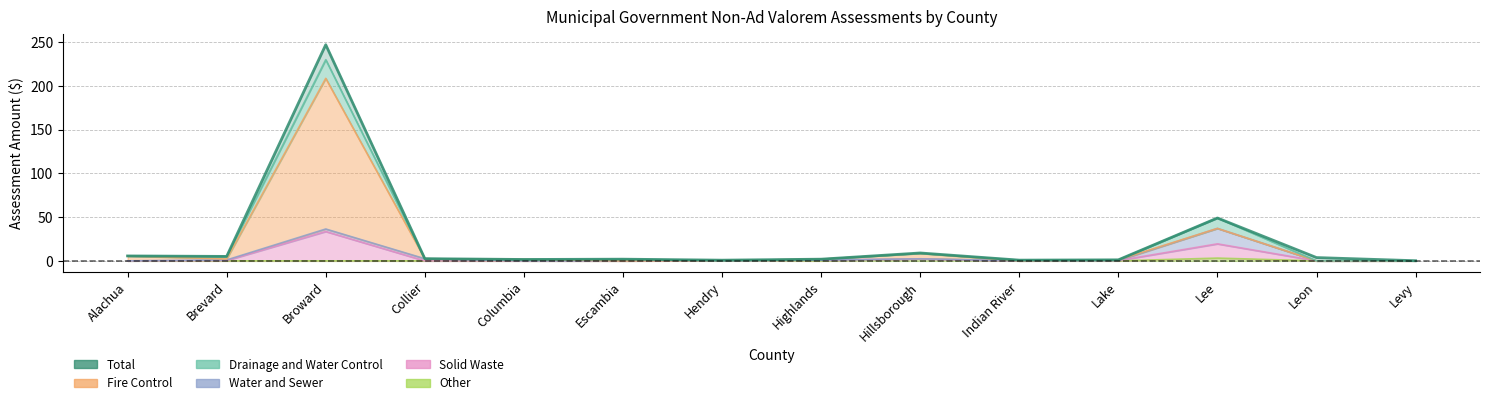

How many interior local valleys (lower than both neighbors) does the data have?

4